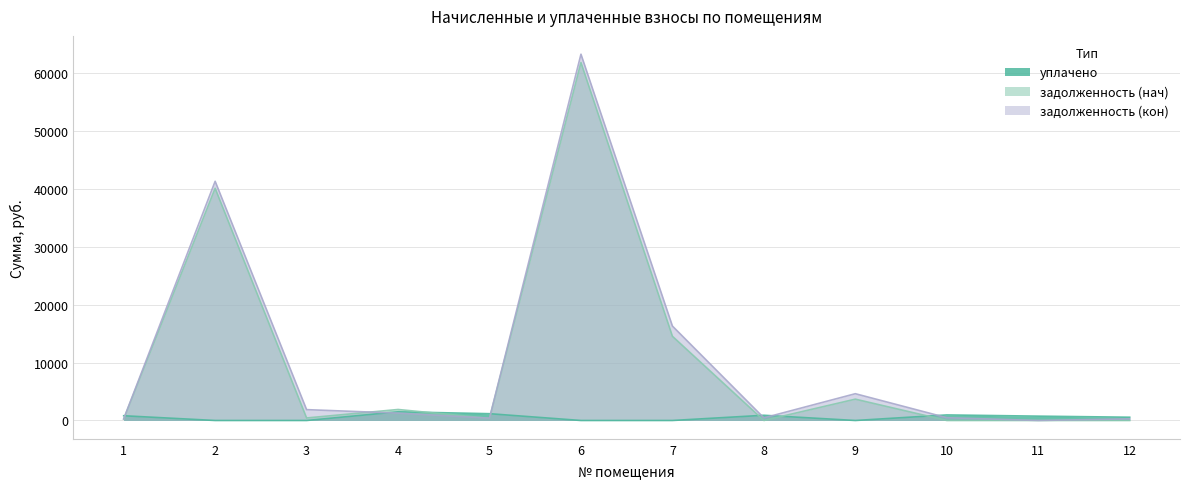

True or false: задолженность (нач) has more than 0 points higher than both neighbors.

True